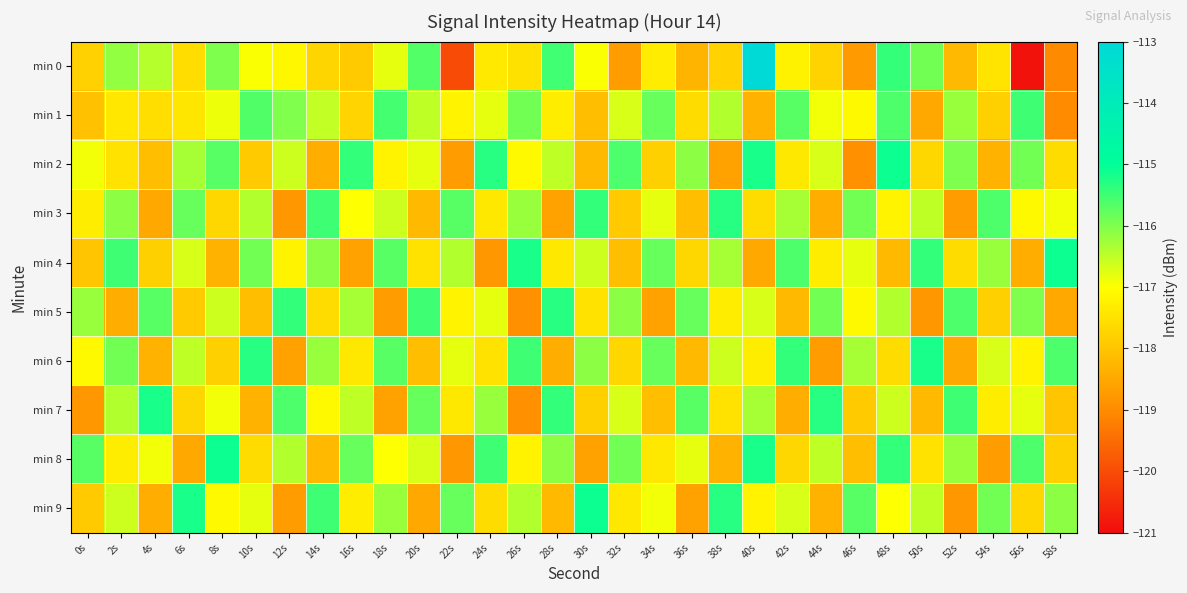

Which series has the largest total across all categories?

min 1